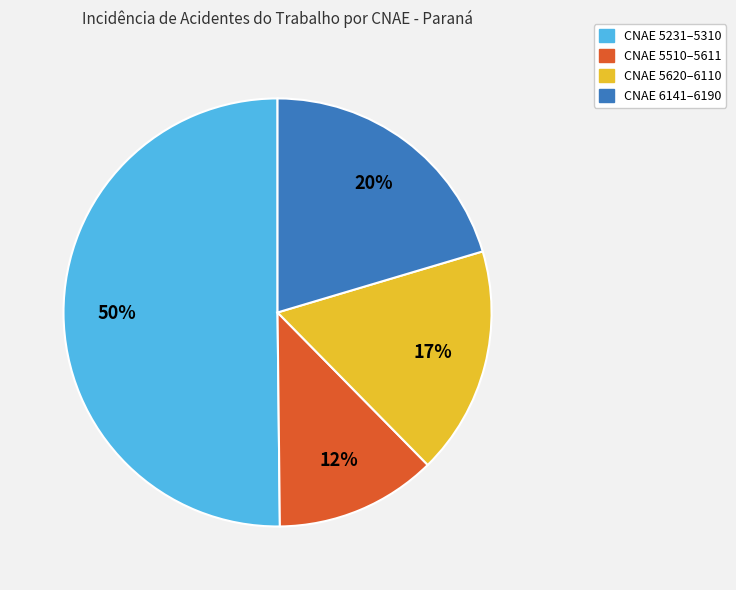

Does CNAE 5510–5611 represent more than half of the total?

No